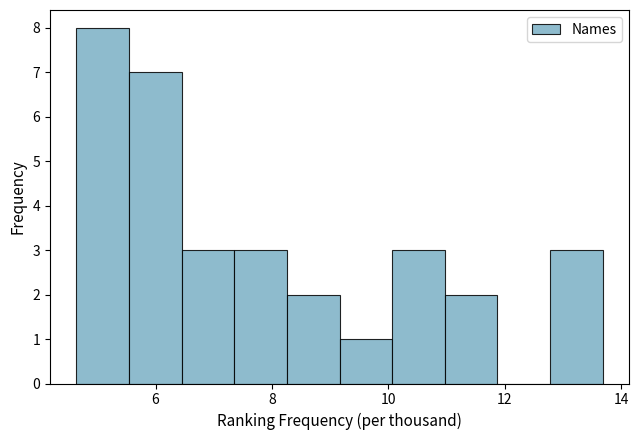

Reading left to right, transcribe this chart: for each bar, give the range it covers on the x-axis and its height. Neither the bar edges nor the heights are printed on the chart, so give them approximately, as read against the axes.

4.6 to 5.6: 8
5.6 to 6.4: 7
6.4 to 7.4: 3
7.4 to 8.2: 3
8.2 to 9.2: 2
9.2 to 10.0: 1
10.0 to 11.0: 3
11.0 to 11.8: 2
11.8 to 12.8: 0
12.8 to 13.6: 3